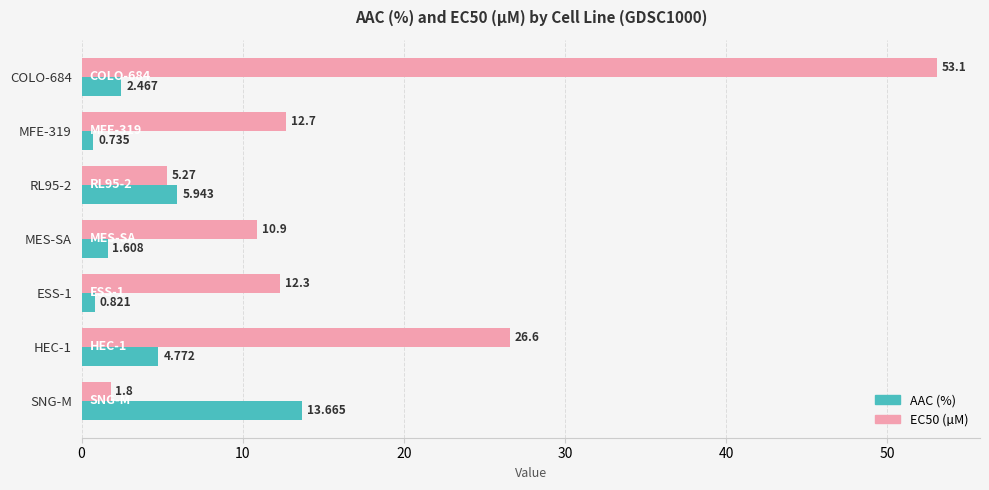

Which series has the largest total across all categories?

EC50 (µM)